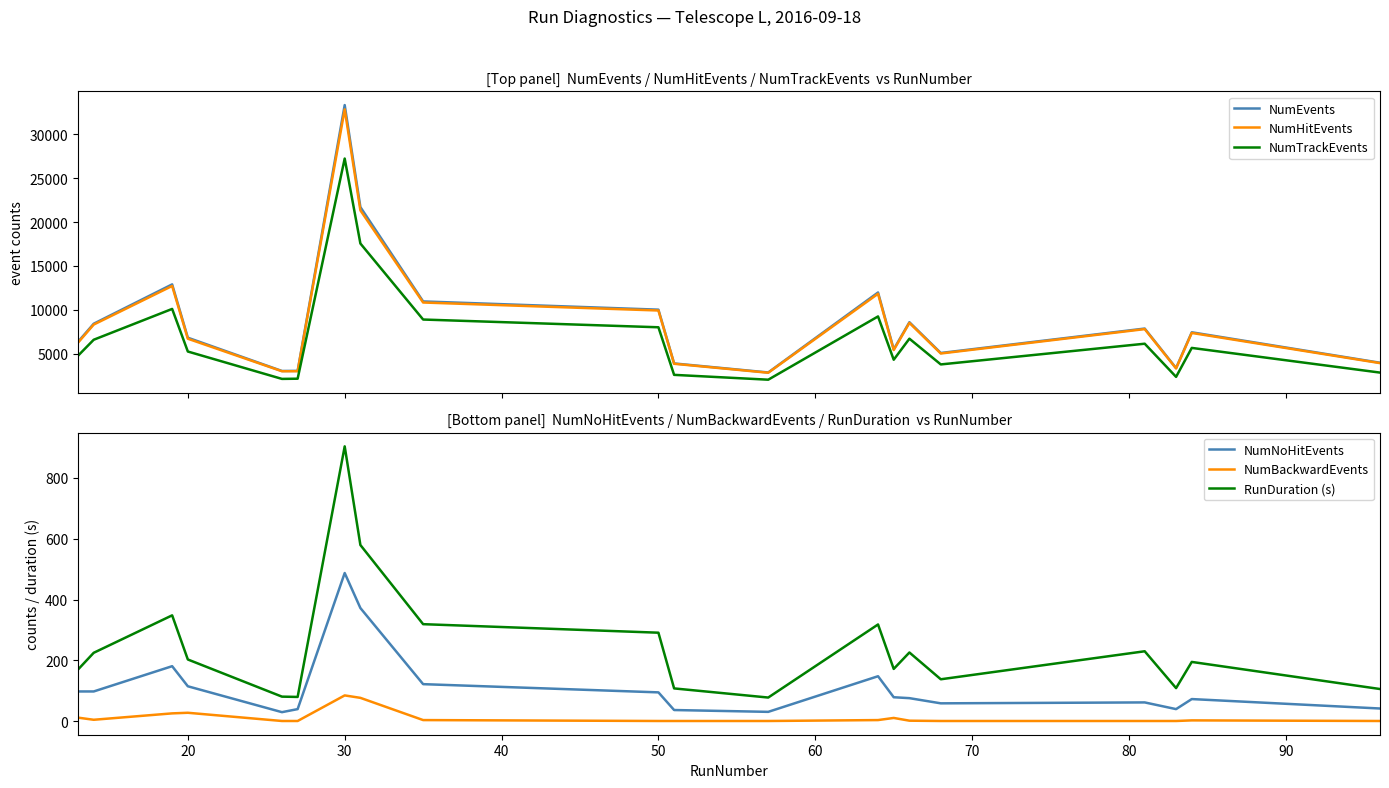

What is the minimum value for NumHitEvents?

2846